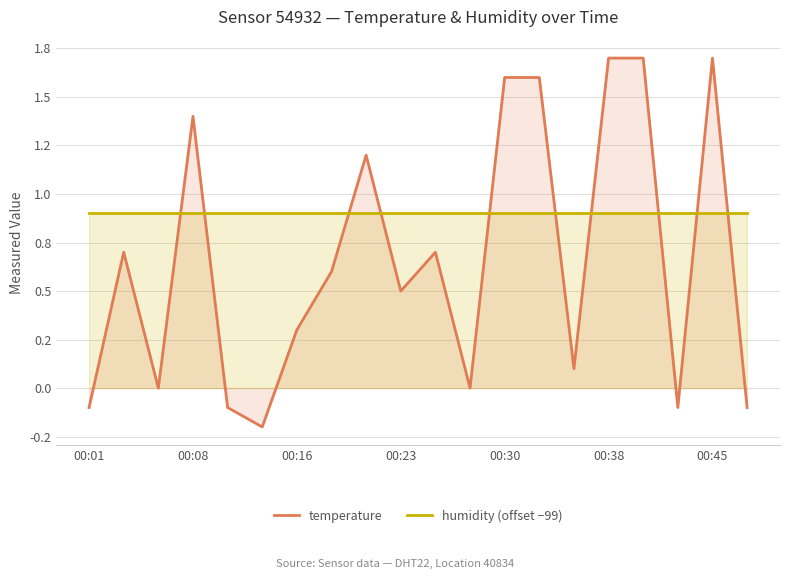

At how many categories does at least one series exceed 0?

20